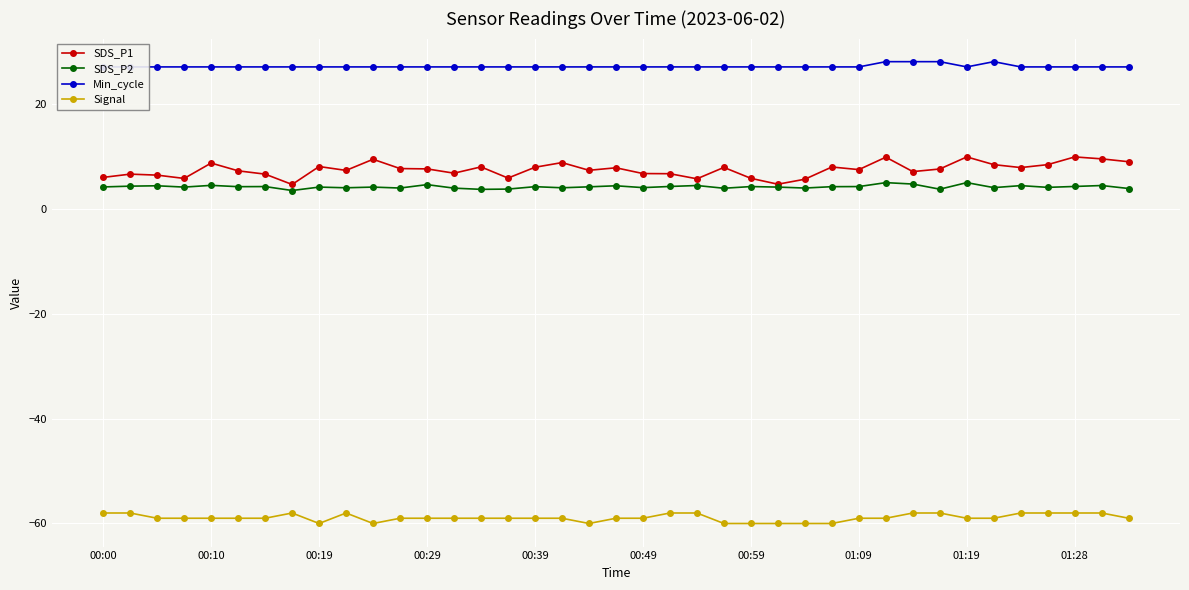

Count the Min_cycle values in the range 27 to 28.

39